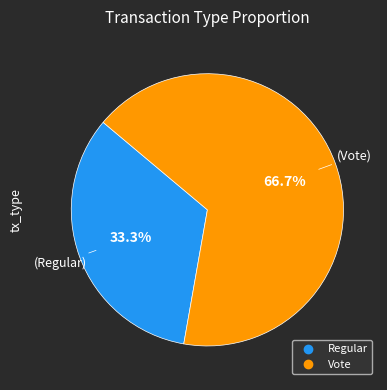

What percentage is the Vote slice, to the nearest percent?

67%